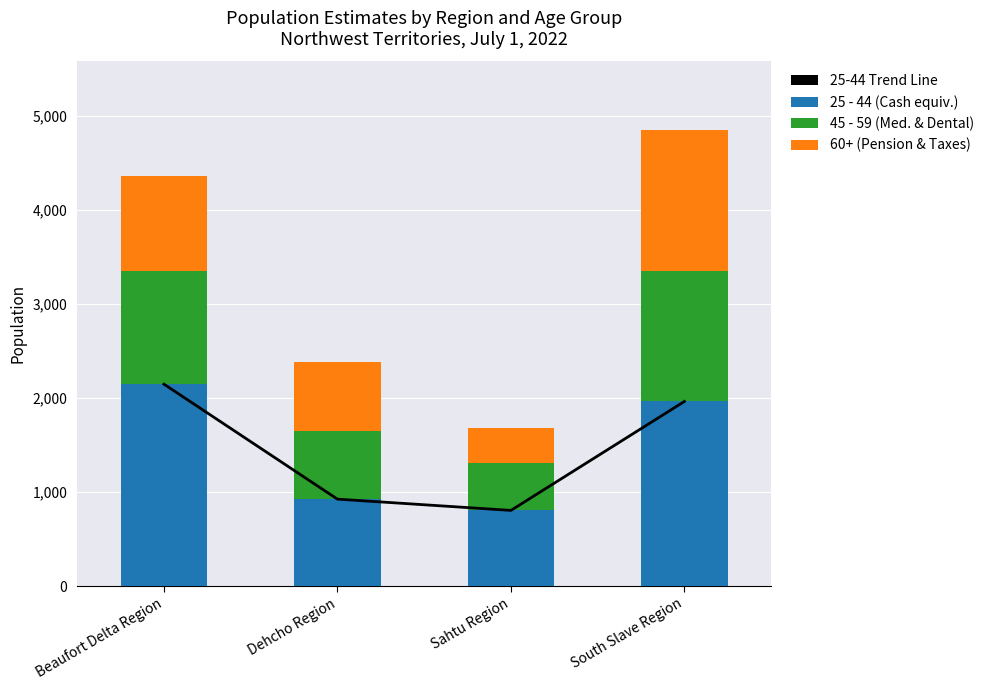

At which label is 25-44 Trend Line closest to 1478?

South Slave Region